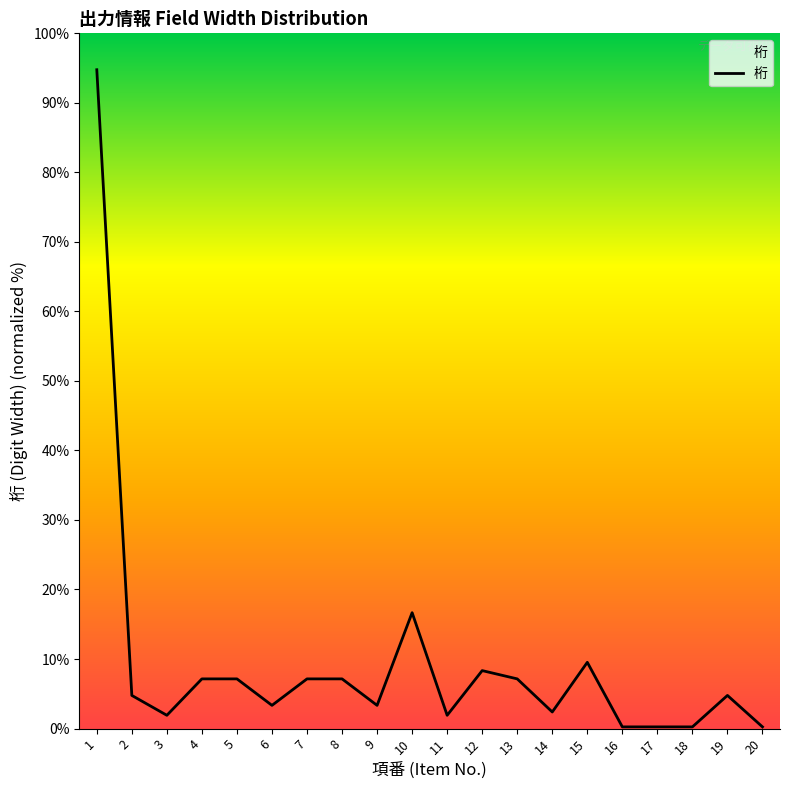

Between 10 and 2, which is larger?

10